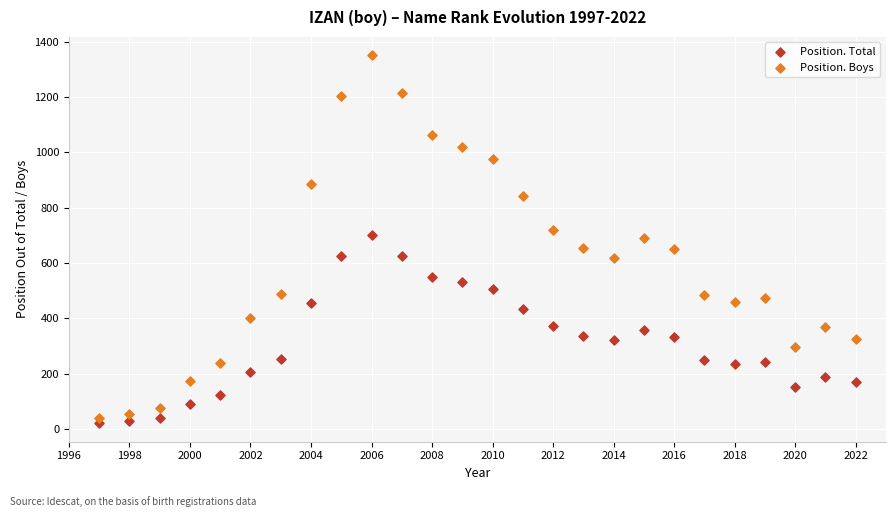

What are all the series names shown in the legend?

Position. Total, Position. Boys